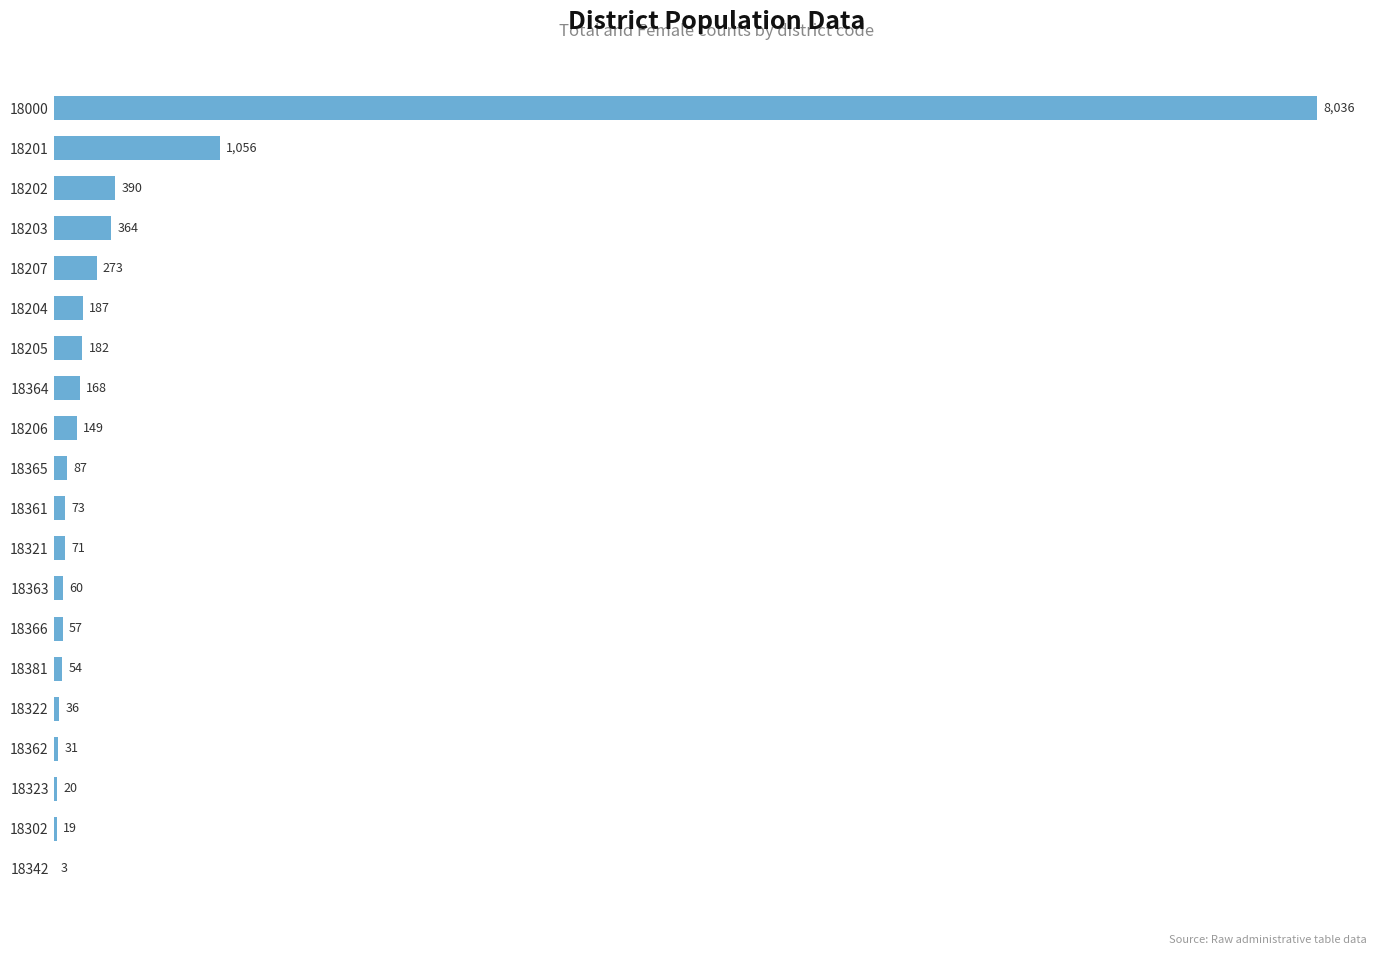

Does the chart contain stacked bars?

No